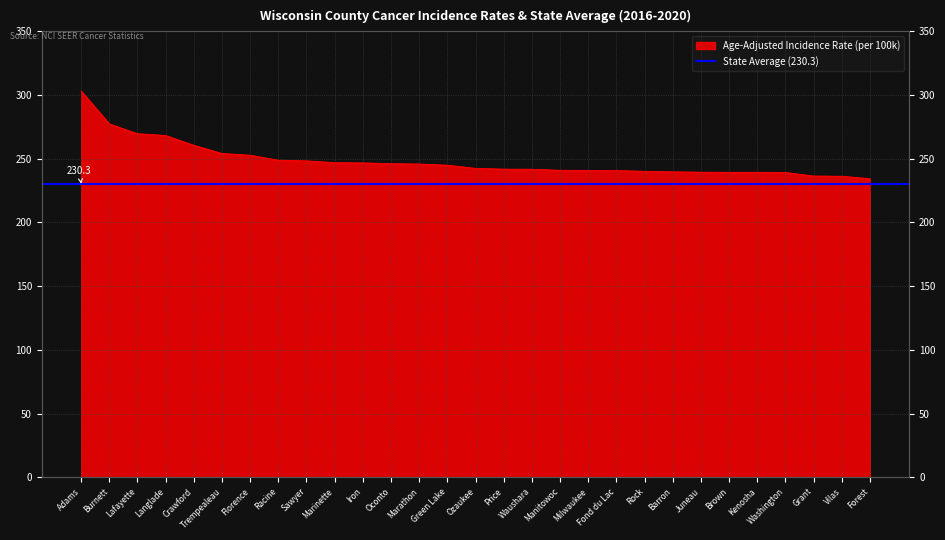

What position from the right is Washington?

4